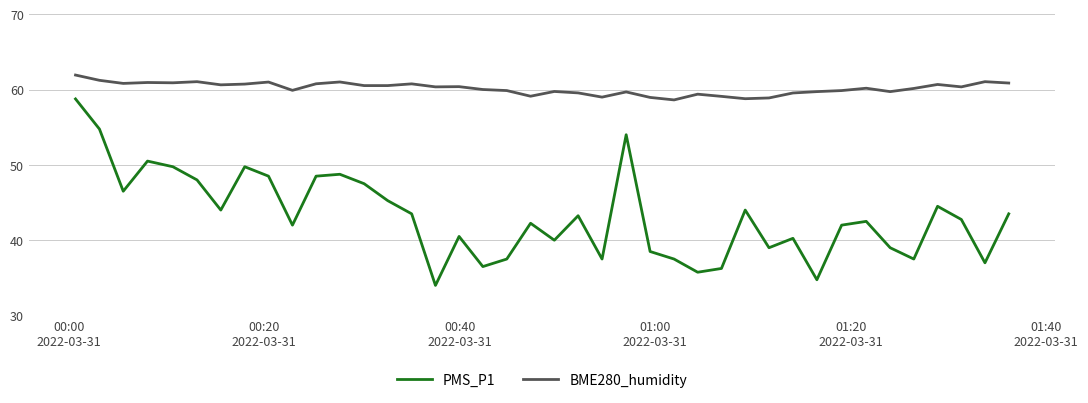

Which series has the largest total across all categories?

BME280_humidity